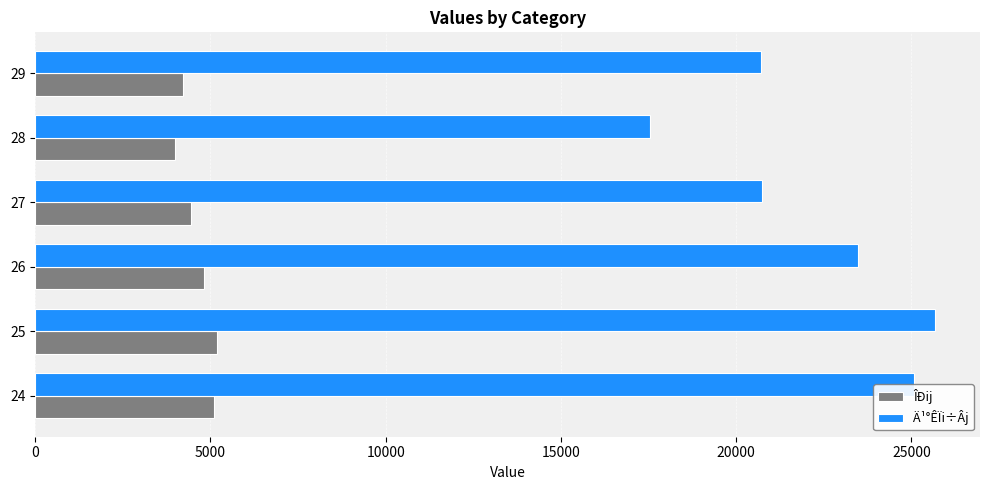

Which series has the largest range (max minus min)?

Ä¹°ÊÏi÷Âj